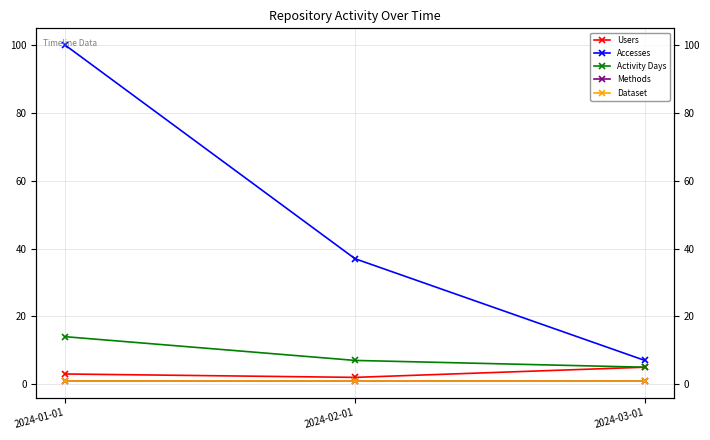

What is the label of the 1st point from the right?

2024-03-01